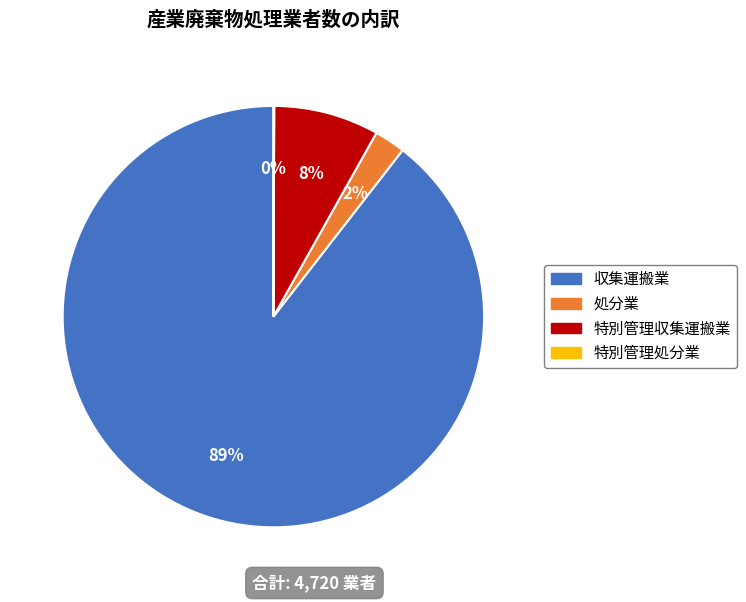

Is the sum of 特別管理収集運搬業 and 収集運搬業 greater than half?

Yes